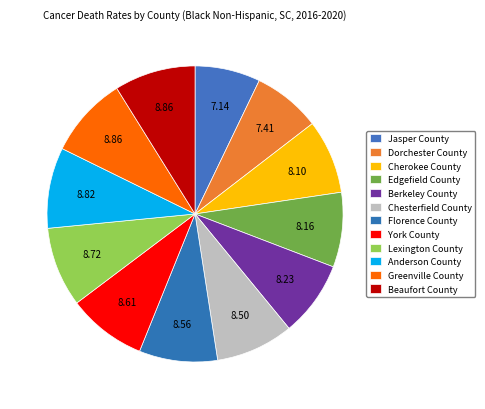

To the nearest percent, what percentage of the pie is Chesterfield County?

9%